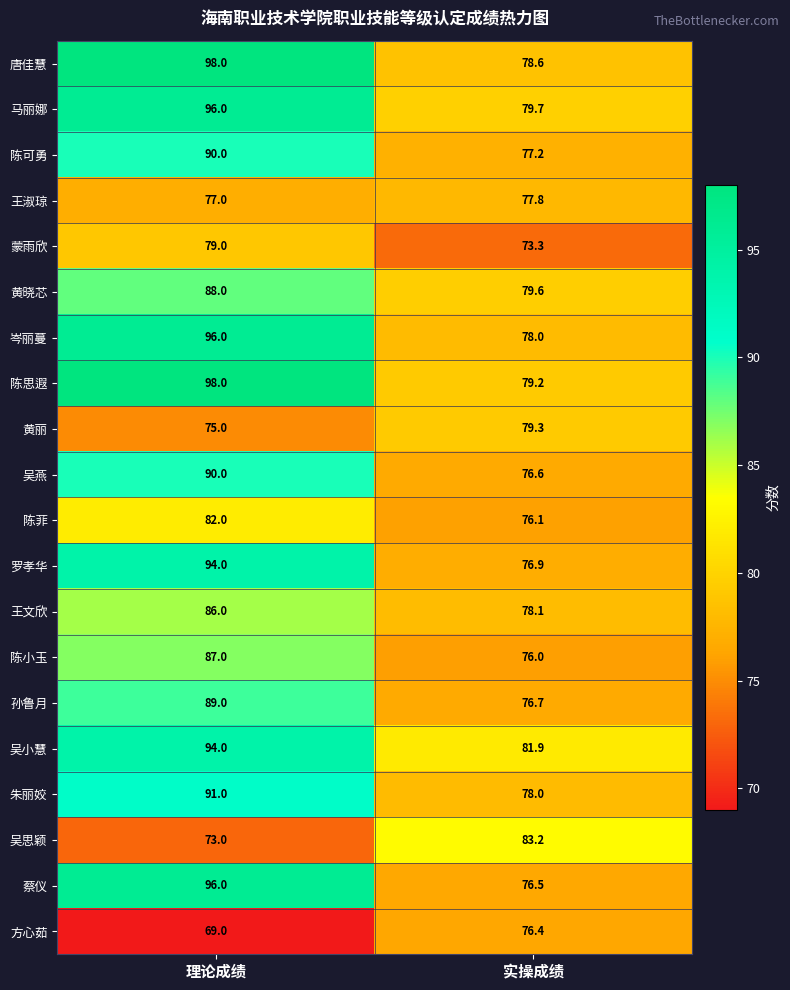

What is the spread (max minus min) of values at 理论成绩?

29.0